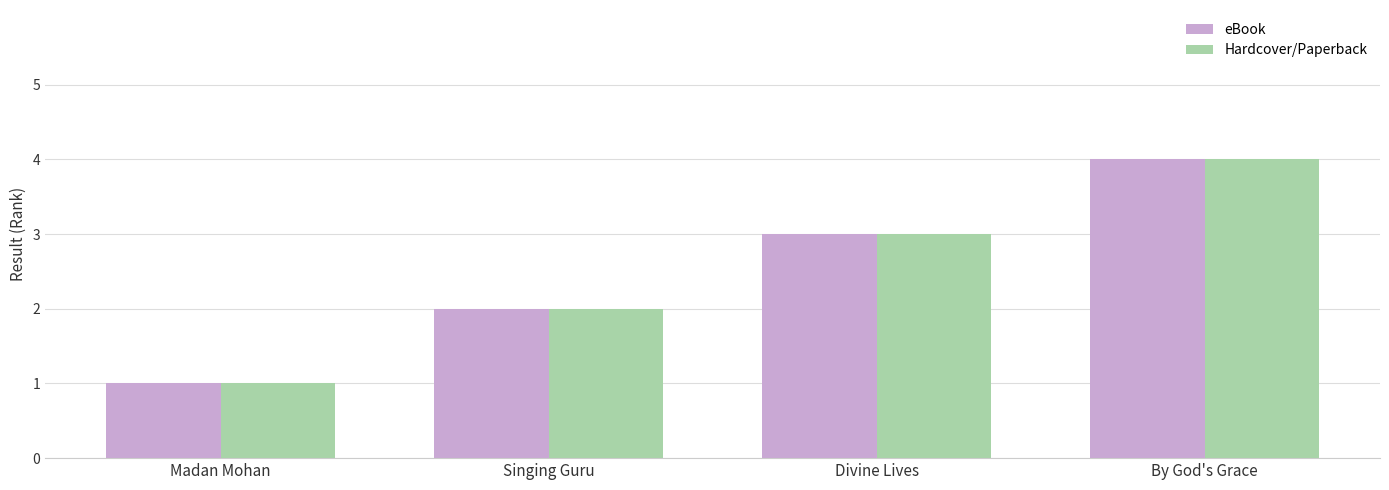

What is the maximum value shown in the chart?

4